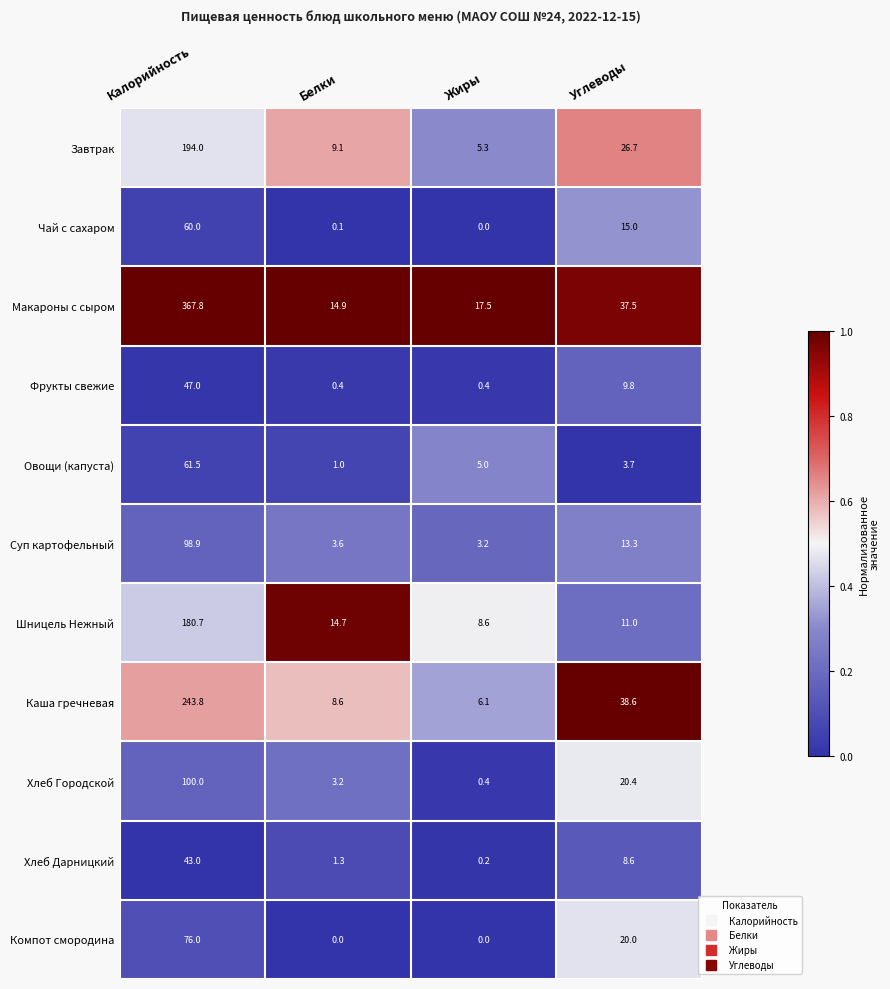

At Углеводы, list the series in order from largest to smallest.

Каша гречневая, Макароны с сыром, Завтрак, Хлеб Городской, Компот смородина, Чай с сахаром, Суп картофельный, Шницель Нежный, Фрукты свежие, Хлеб Дарницкий, Овощи (капуста)